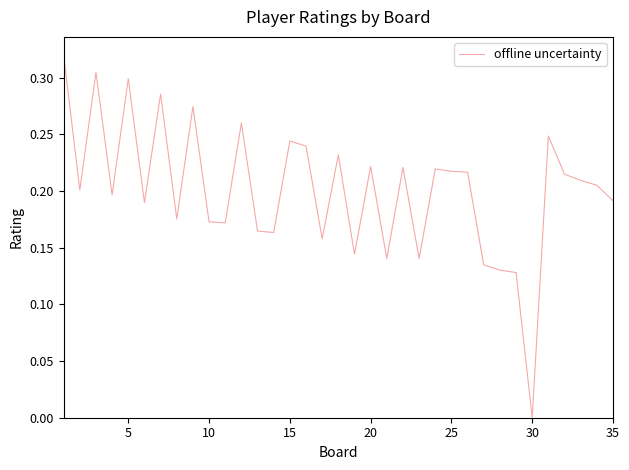

How many positive values are there?

34